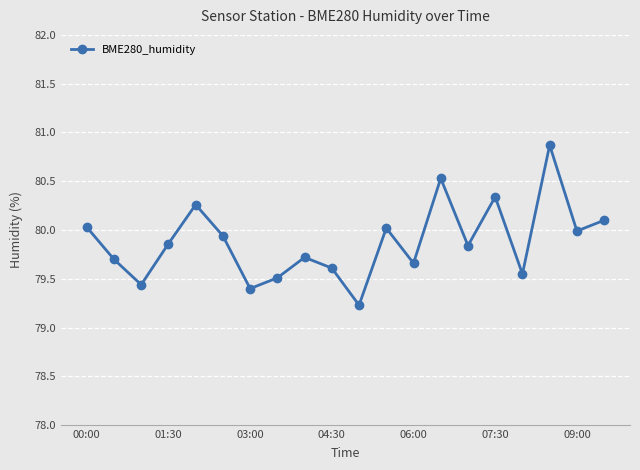

What is the sum of all values?

1597.6